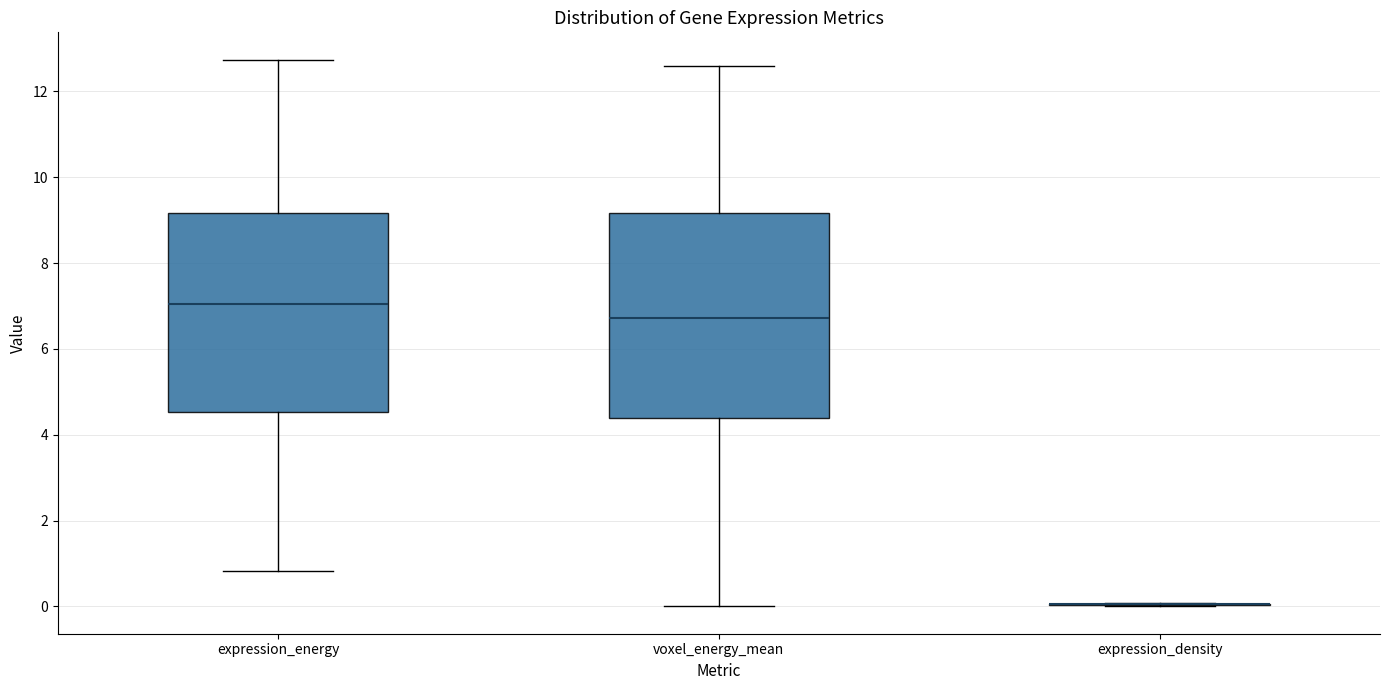

Reading left to right, transcribe this box plot: for each box, give where its median line is, the range the box spans, and where its two whiskers end, as read against the y-axis. The values are not printed on the chart, so give them approximately, as read against the axis.

expression_energy: median 7.0, box 4.6 to 9.2, whiskers 0.8 to 12.8
voxel_energy_mean: median 6.8, box 4.4 to 9.2, whiskers 0.0 to 12.6
expression_density: box collapsed to a line at 0.0, whiskers 0.0 to 0.0